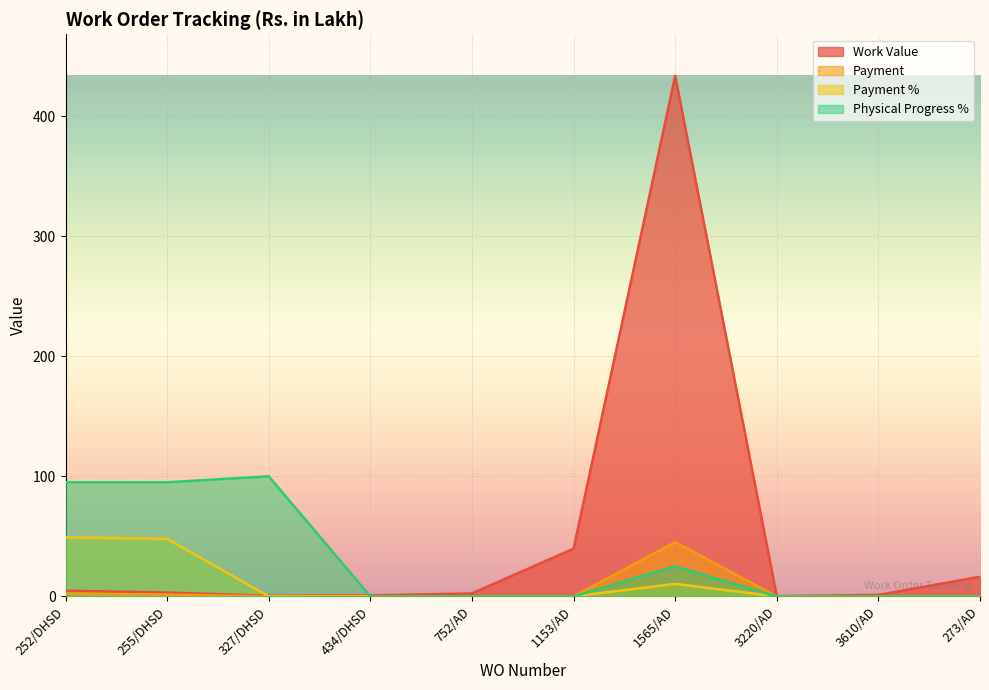

The Payment series shows 76.3 at 1565/AD. True or false?

False